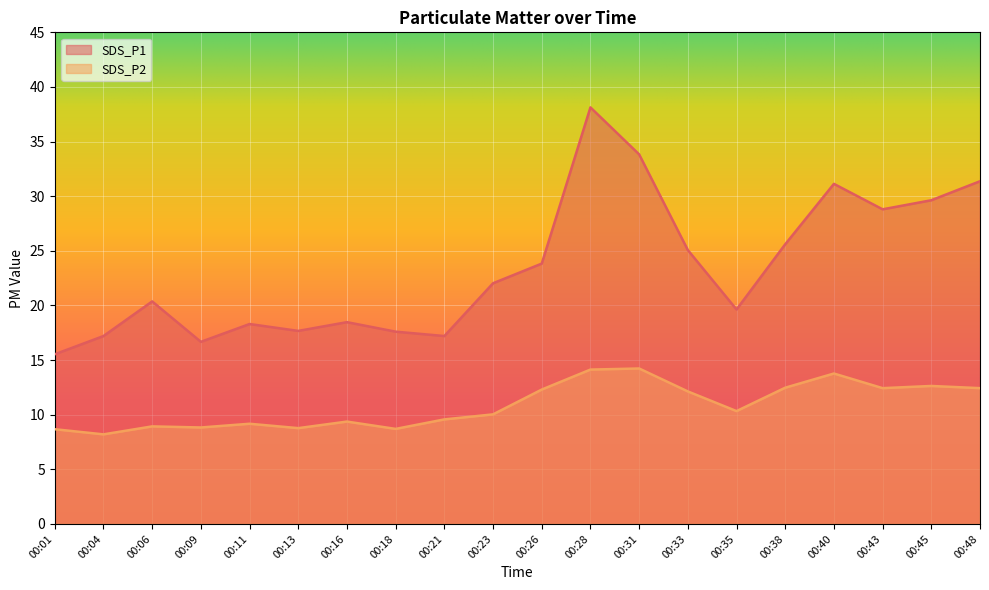

Where is SDS_P2 nearest to the value 11?

00:35